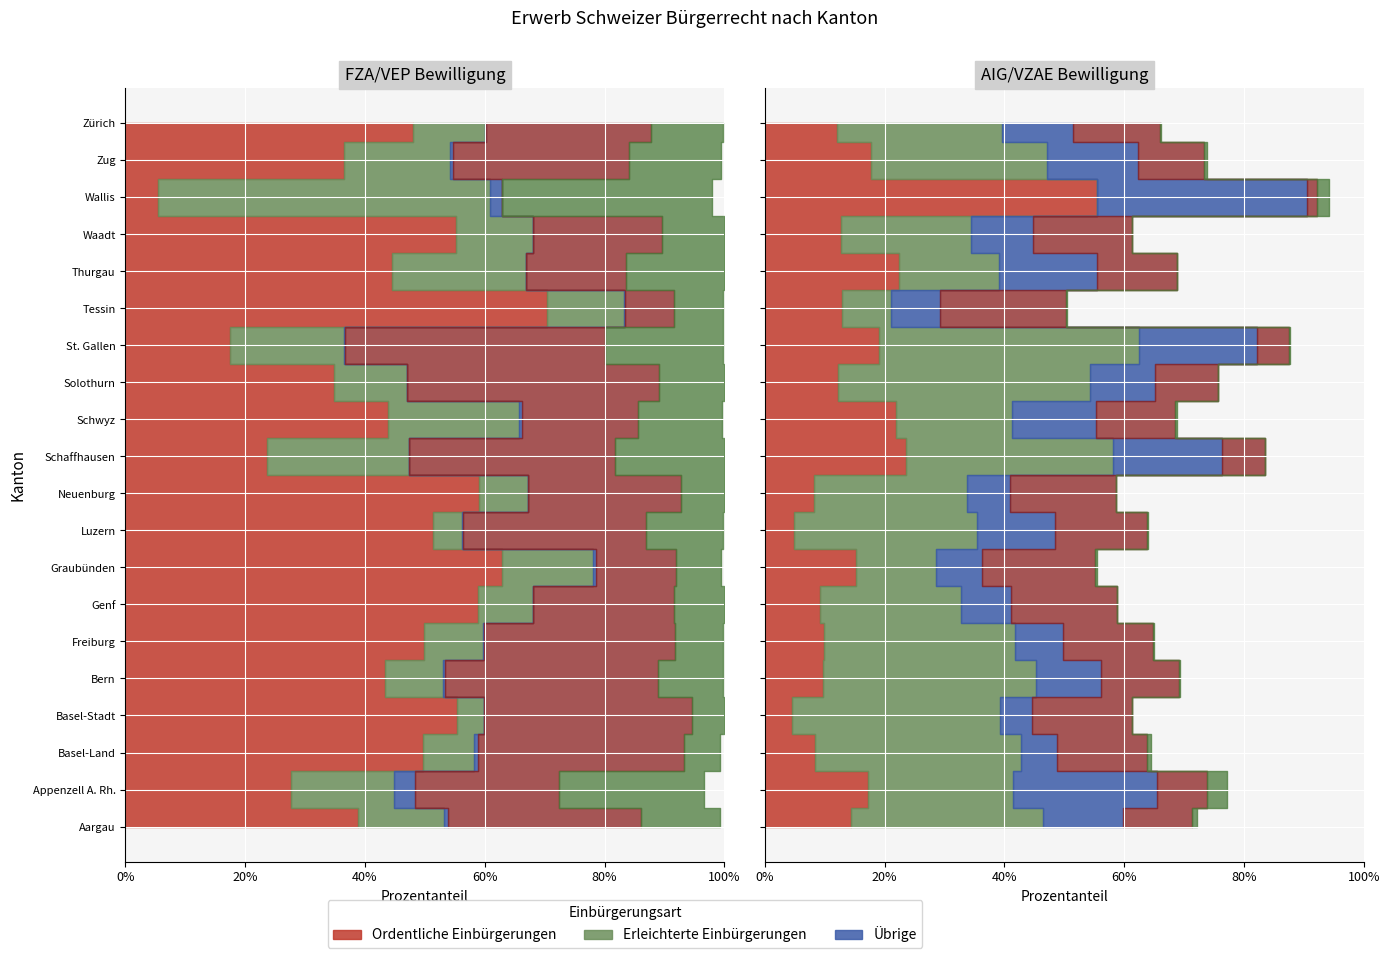

Reading right to left, what are all the values shown in this chart?

Total FZA/VEP Einbürgerungen: Zürich=912	Zug=46	Wallis=45	Waadt=576	Thurgau=188	Tessin=234	St. Gallen=115	Solothurn=116	Schwyz=75	Schaffhausen=26	Neuenburg=205	Luzern=173	Graubünden=82	Genf=556	Freiburg=200	Bern=381	Basel-Stadt=213	Basel-Land=248	Appenzell A. Rh.=13	Aargau=394
Total AIG/VZAE Einbürgerungen: Zürich=600	Zug=38	Wallis=26	Waadt=271	Thurgau=93	Tessin=46	St. Gallen=199	Solothurn=131	Schwyz=38	Schaffhausen=29	Neuenburg=100	Luzern=134	Graubünden=22	Genf=261	Freiburg=134	Bern=333	Basel-Stadt=143	Basel-Land=172	Appenzell A. Rh.=14	Aargau=336
Total FZA/VEP: Zürich=918	Zug=46	Wallis=46	Waadt=576	Thurgau=188	Tessin=234	St. Gallen=116	Solothurn=116	Schwyz=75	Schaffhausen=26	Neuenburg=205	Luzern=173	Graubünden=83	Genf=556	Freiburg=201	Bern=382	Basel-Stadt=213	Basel-Land=253	Appenzell A. Rh.=13	Aargau=399
Total AIG/VZAE: Zürich=602	Zug=39	Wallis=28	Waadt=271	Thurgau=93	Tessin=47	St. Gallen=199	Solothurn=131	Schwyz=39	Schaffhausen=29	Neuenburg=100	Luzern=135	Graubünden=22	Genf=261	Freiburg=134	Bern=336	Basel-Stadt=143	Basel-Land=173	Appenzell A. Rh.=16	Aargau=341
Ordentliche FZA: Zürich=729	Zug=31	Wallis=4	Waadt=468	Thurgau=125	Tessin=198	St. Gallen=55	Solothurn=86	Schwyz=50	Schaffhausen=13	Neuenburg=180	Luzern=158	Graubünden=66	Genf=481	Freiburg=167	Bern=311	Basel-Stadt=197	Basel-Land=212	Appenzell A. Rh.=8	Aargau=288
Ordentliche AIG: Zürich=419	Zug=25	Wallis=0	Waadt=183	Thurgau=47	Tessin=23	St. Gallen=137	Solothurn=104	Schwyz=22	Schaffhausen=19	Neuenburg=78	Luzern=94	Graubünden=14	Genf=193	Freiburg=107	Bern=255	Basel-Stadt=124	Basel-Land=146	Appenzell A. Rh.=7	Aargau=238